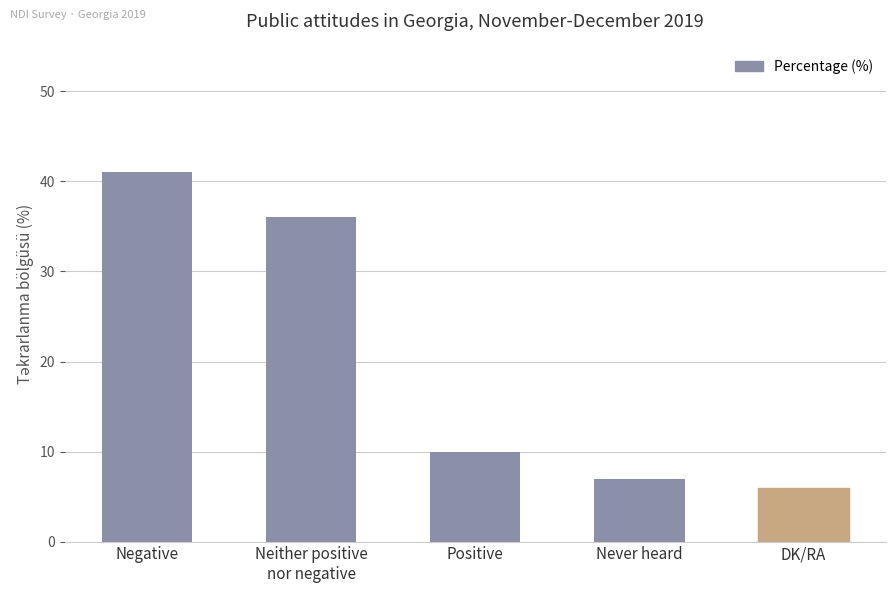

Reading left to right, list all the values displayed in this chart.

Negative=41	Neither positive
nor negative=36	Positive=10	Never heard=7	DK/RA=6